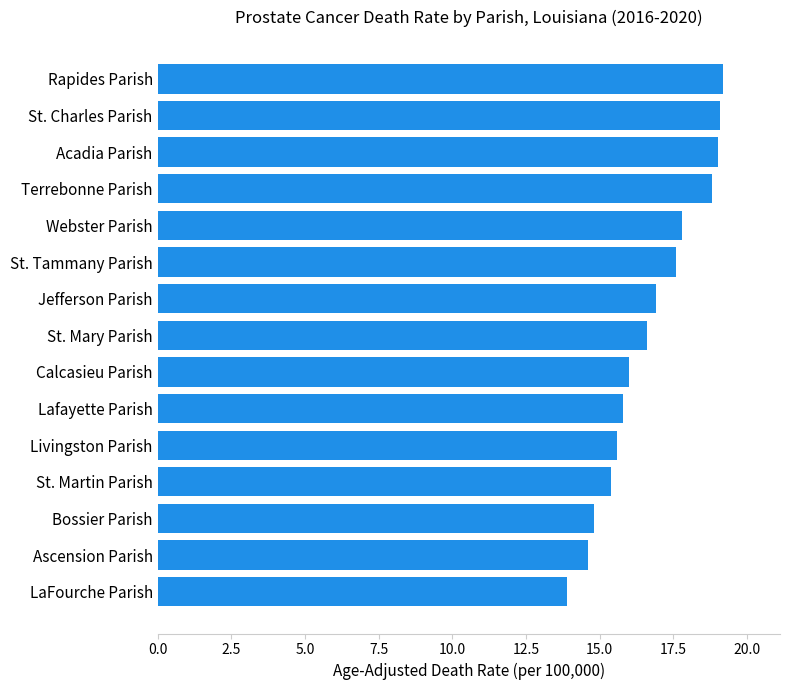

What is the sum of the values at Jefferson Parish and Bossier Parish?

31.7